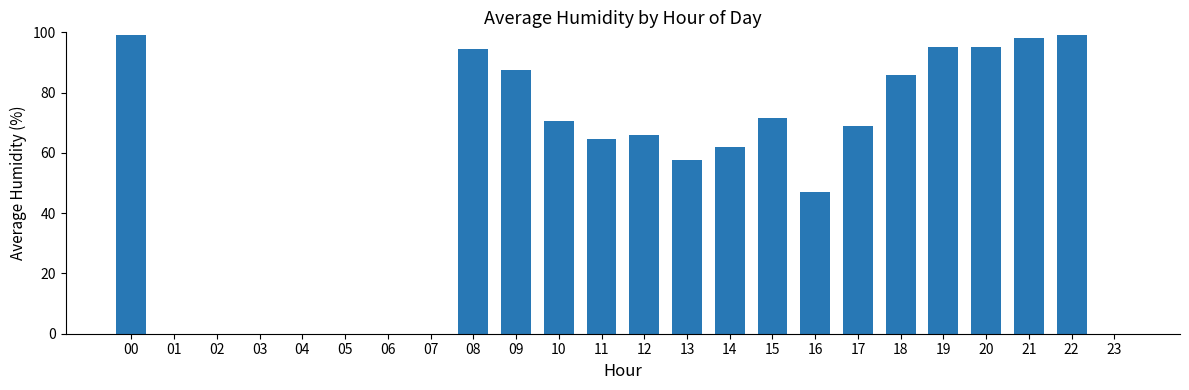

Reading left to right, what are all the values shown in this chart?

99.0	0.0	0.0	0.0	0.0	0.0	0.0	0.0	94.5	87.5	70.5	64.5	66.0	57.5	62.0	71.5	47.0	69.0	86.0	95.0	95.0	98.0	99.0	0.0